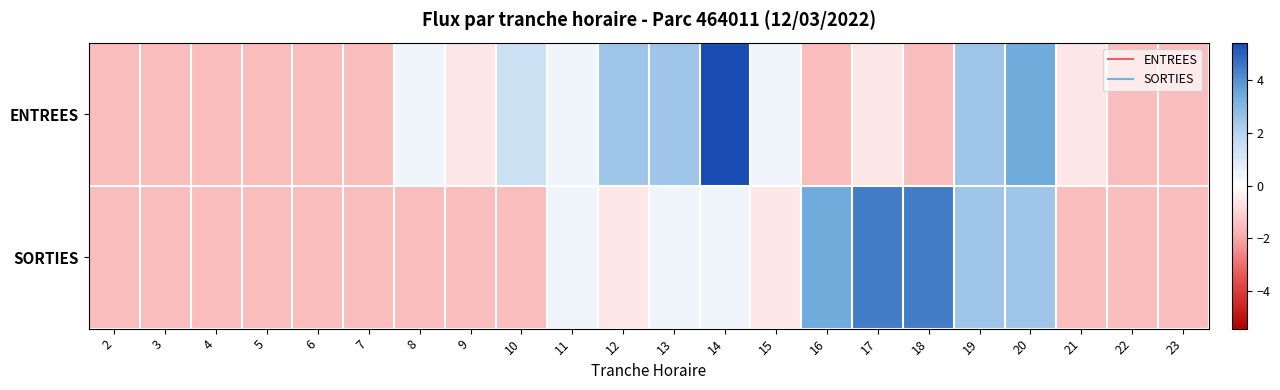

Rank the series at 7 from highest to lowest value.

ENTREES, SORTIES